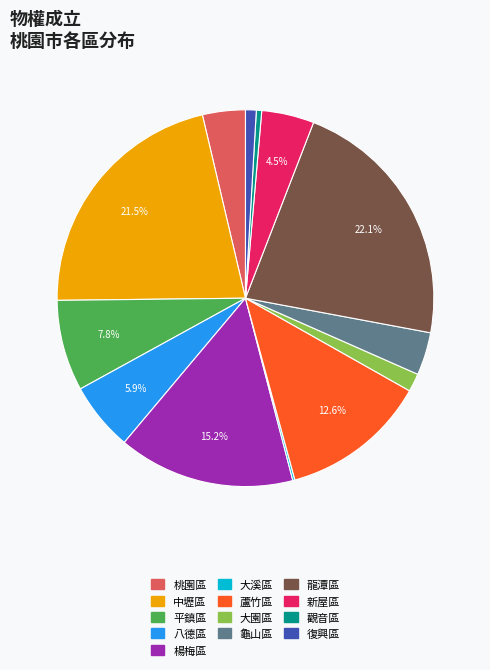

Combined, do 蘆竹區 and 大園區 account for over 50%?

No